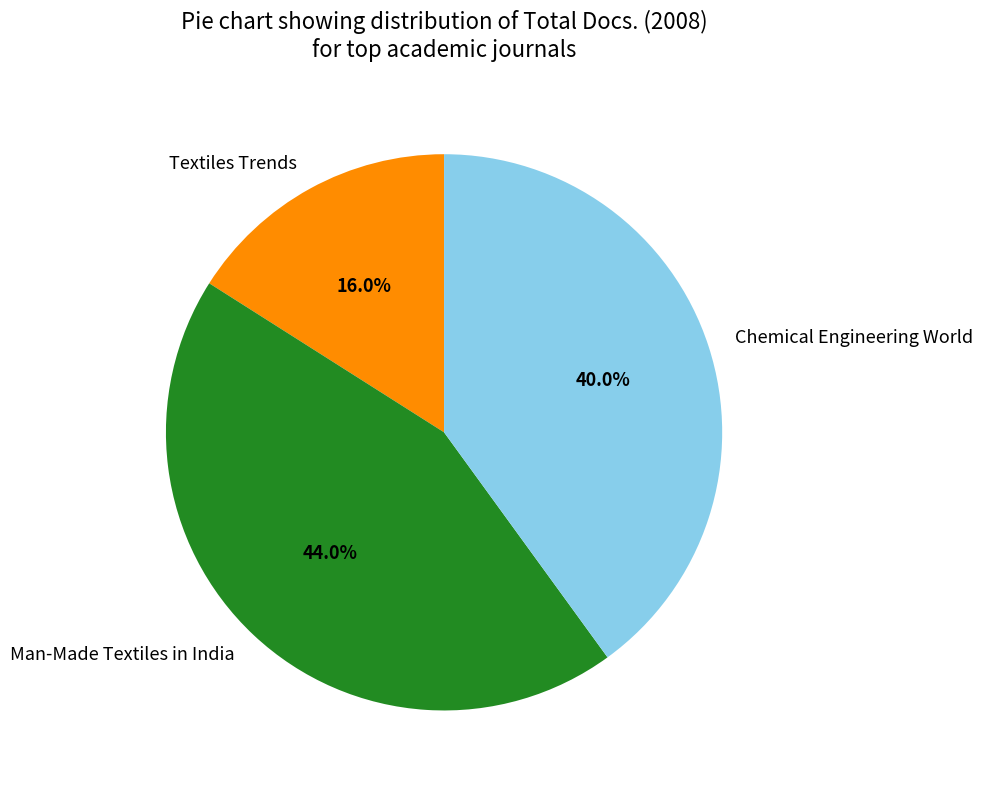

Approximately how many times larger is the value at Chemical Engineering World compared to Textiles Trends?

2.5